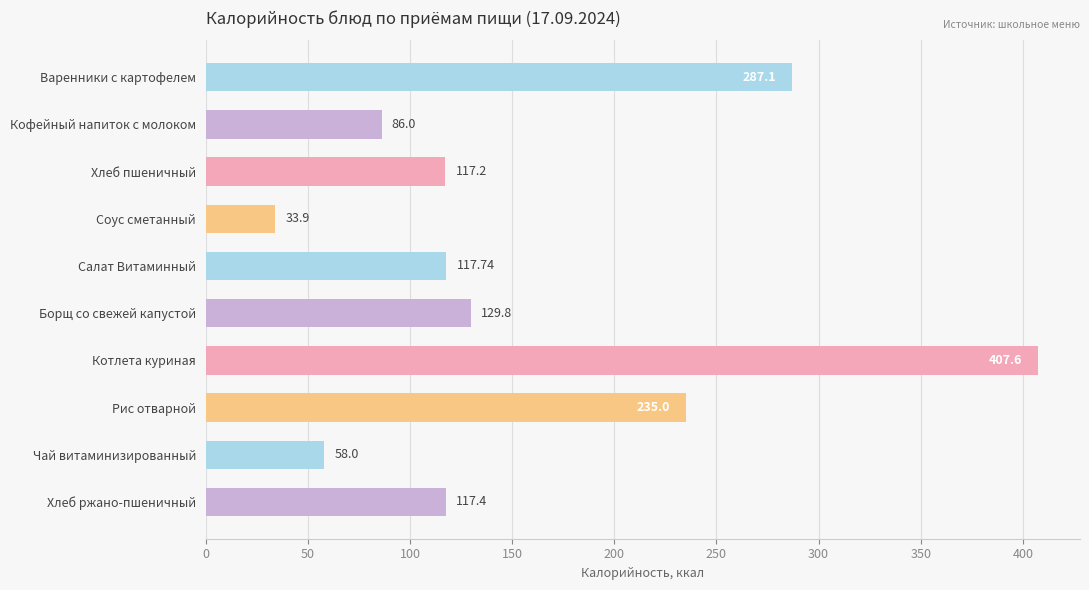

What is the smallest value displayed?

33.9